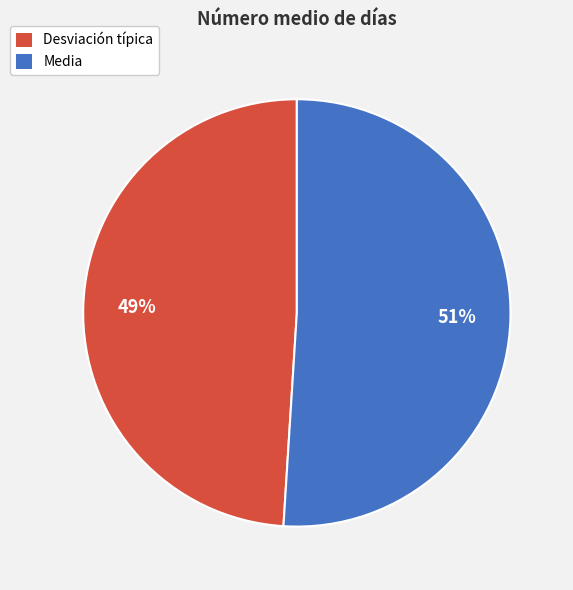

To the nearest percent, what is the average slice percentage?

50%